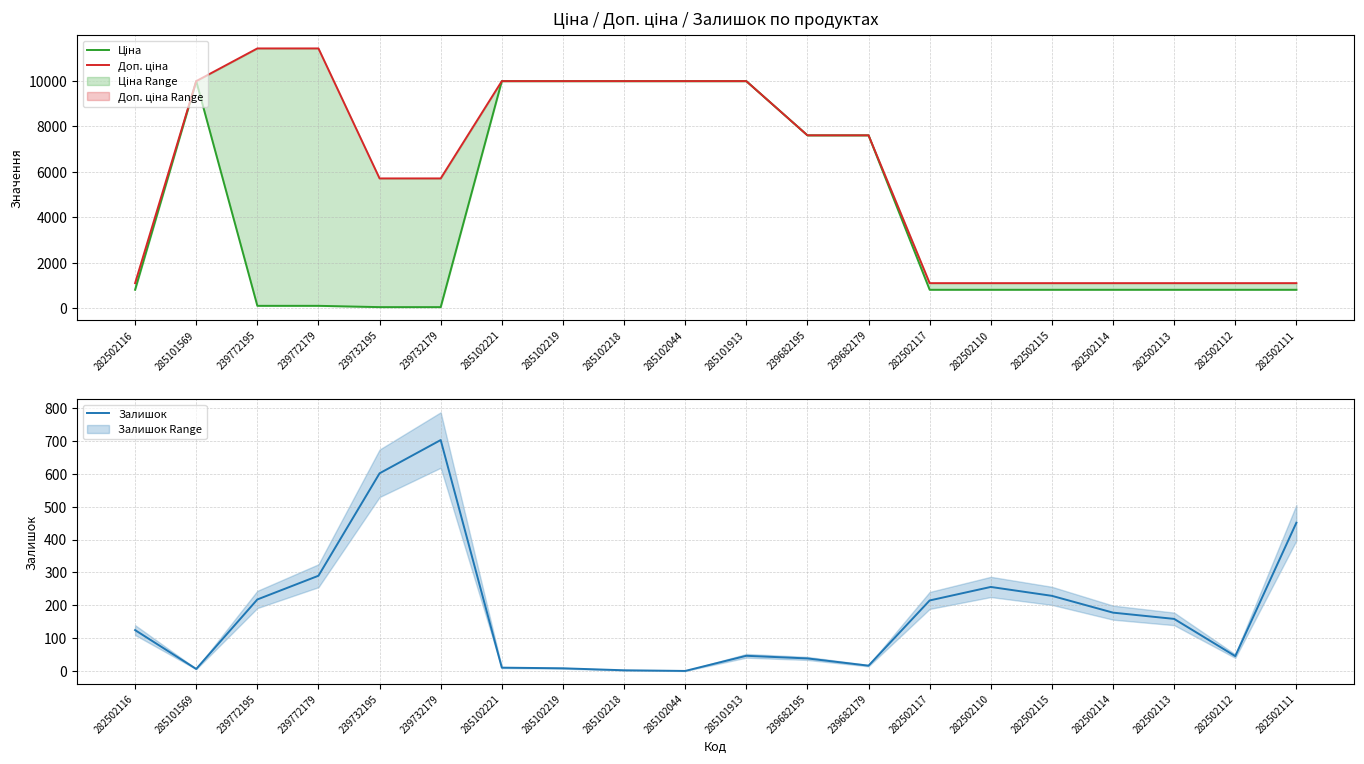

At which category is the sum across all series the highest?

285101913